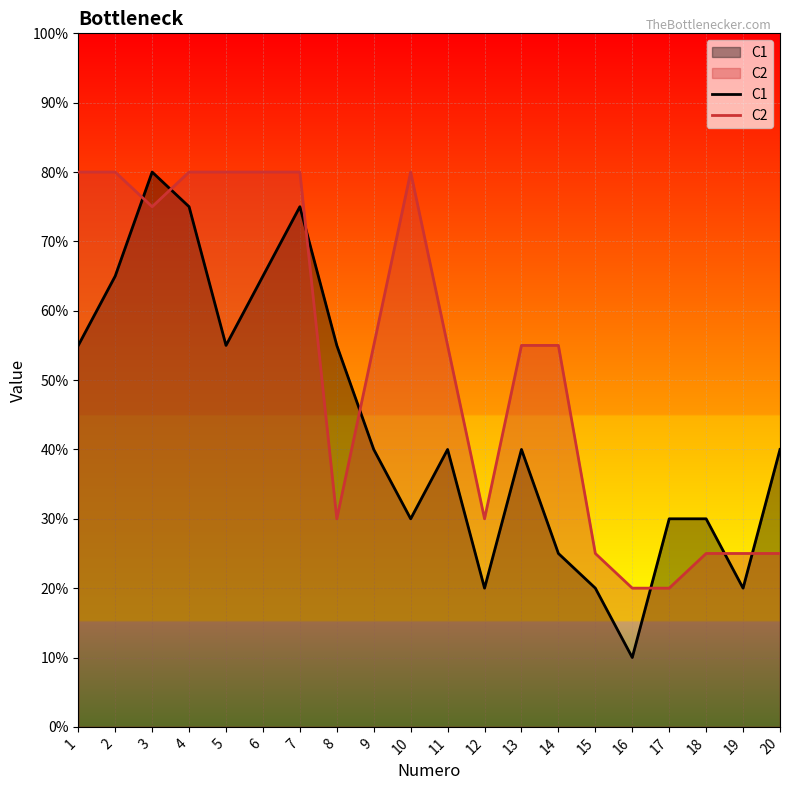

How many interior local peaks does the C1 series have?

4